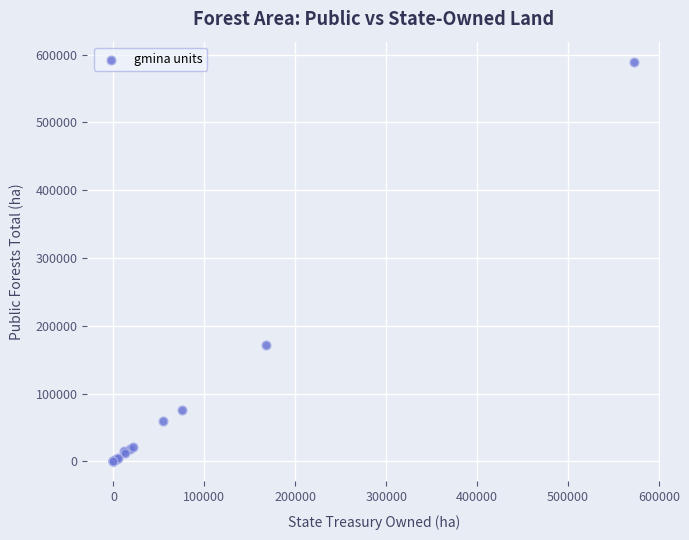

What Y value in the scatter plot is closest to 294765?

172177.3